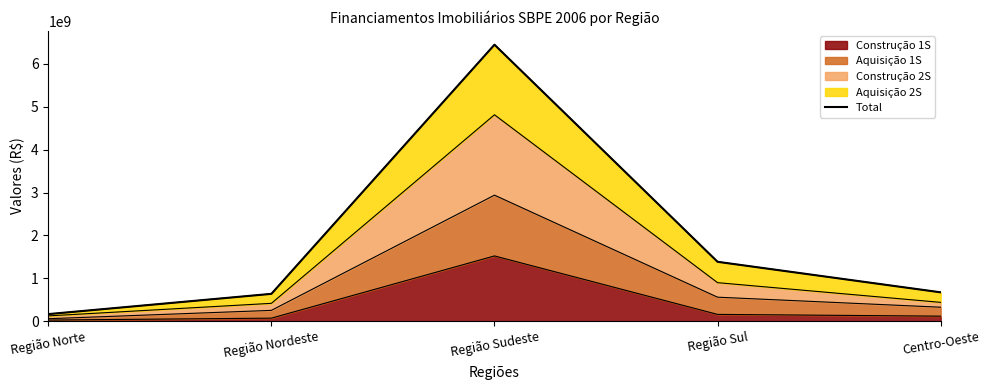

How many interior local peaks (higher than both neighbors) does the data have?

1